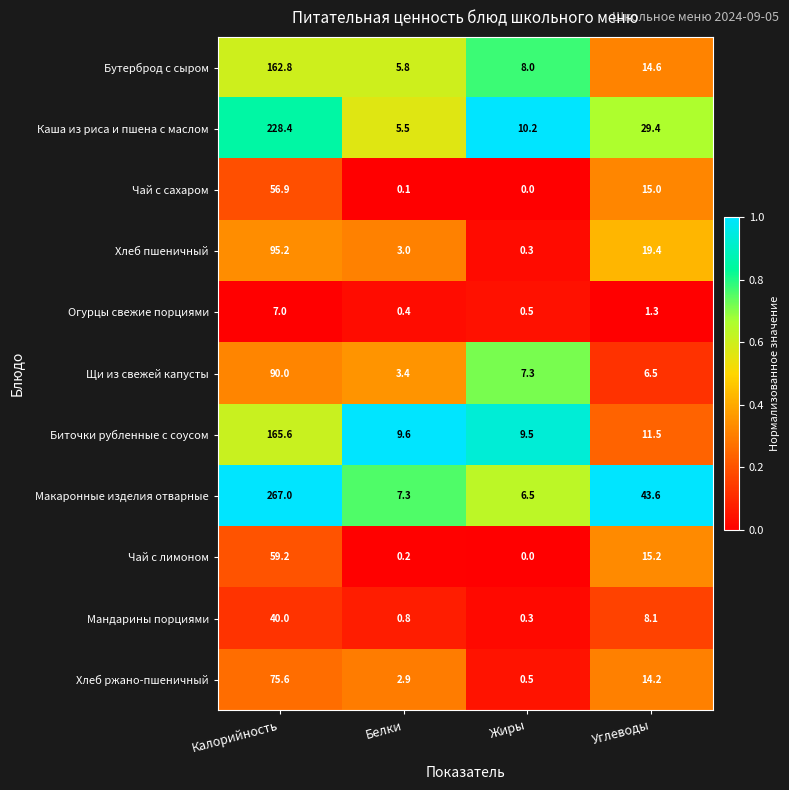

At which label does Каша из риса и пшена с маслом first exceed 29?

Калорийность